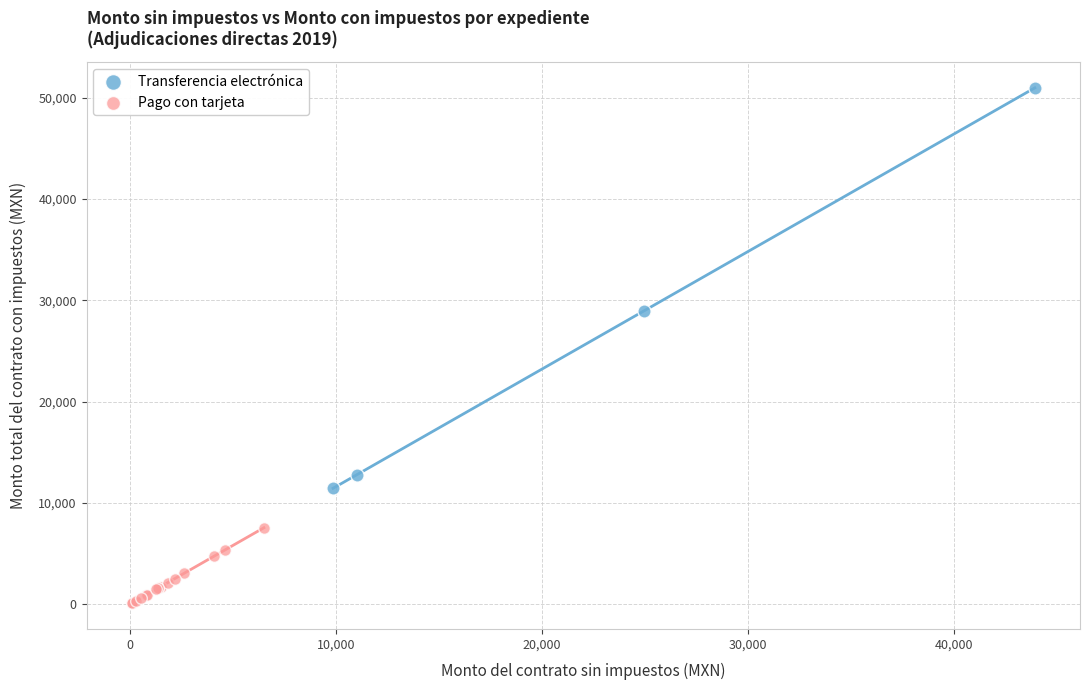

Which series contains the highest Y value?

Transferencia electrónica